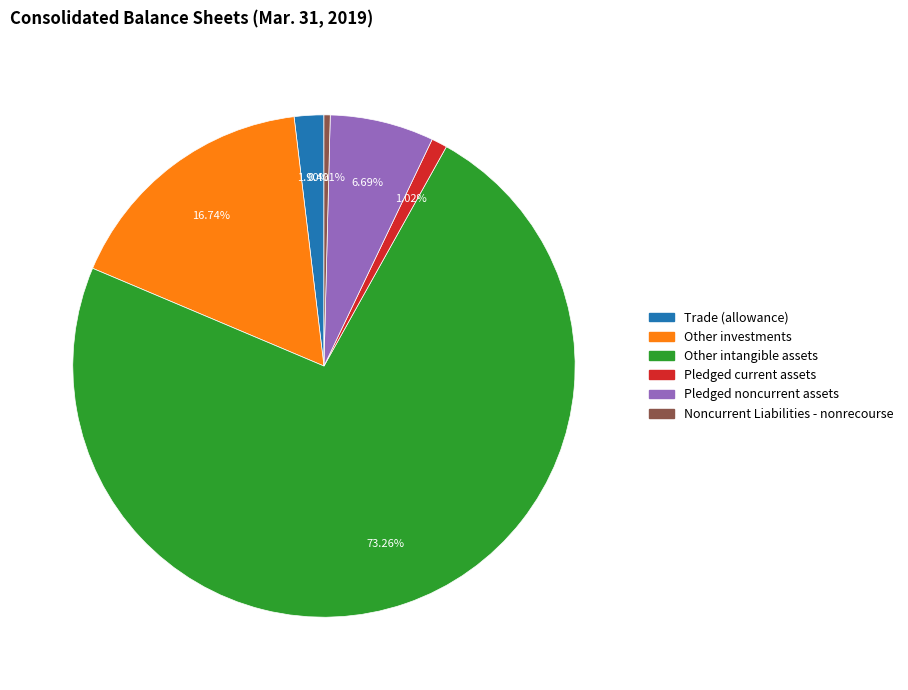

Which category accounts for the majority?

Other intangible assets